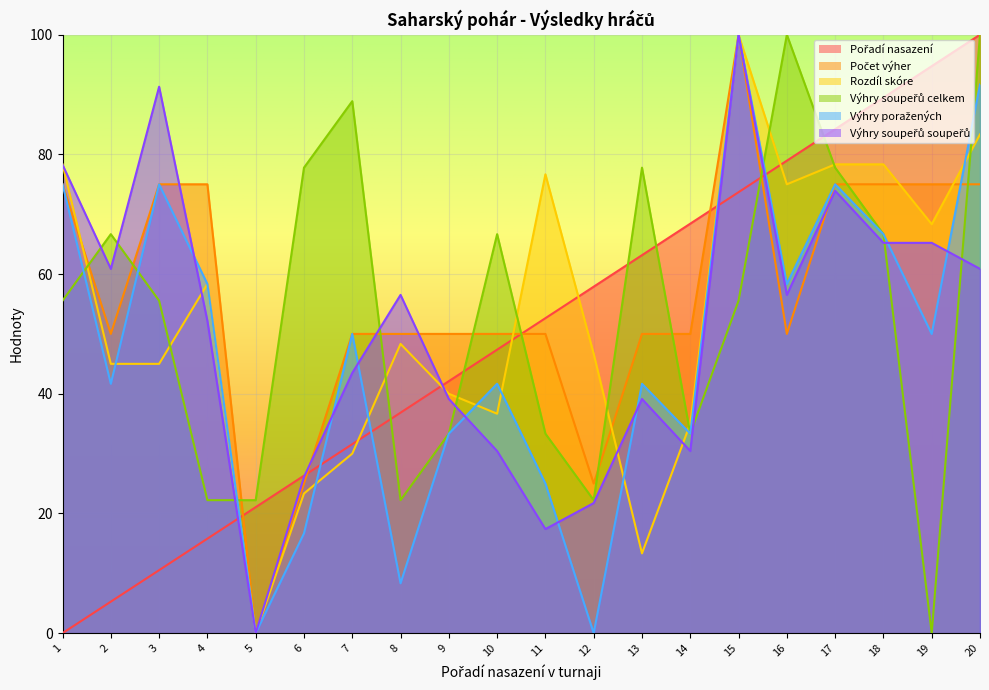

What is the value of the Výhry soupeřů soupeřů point at the 15th from the left?

100.0